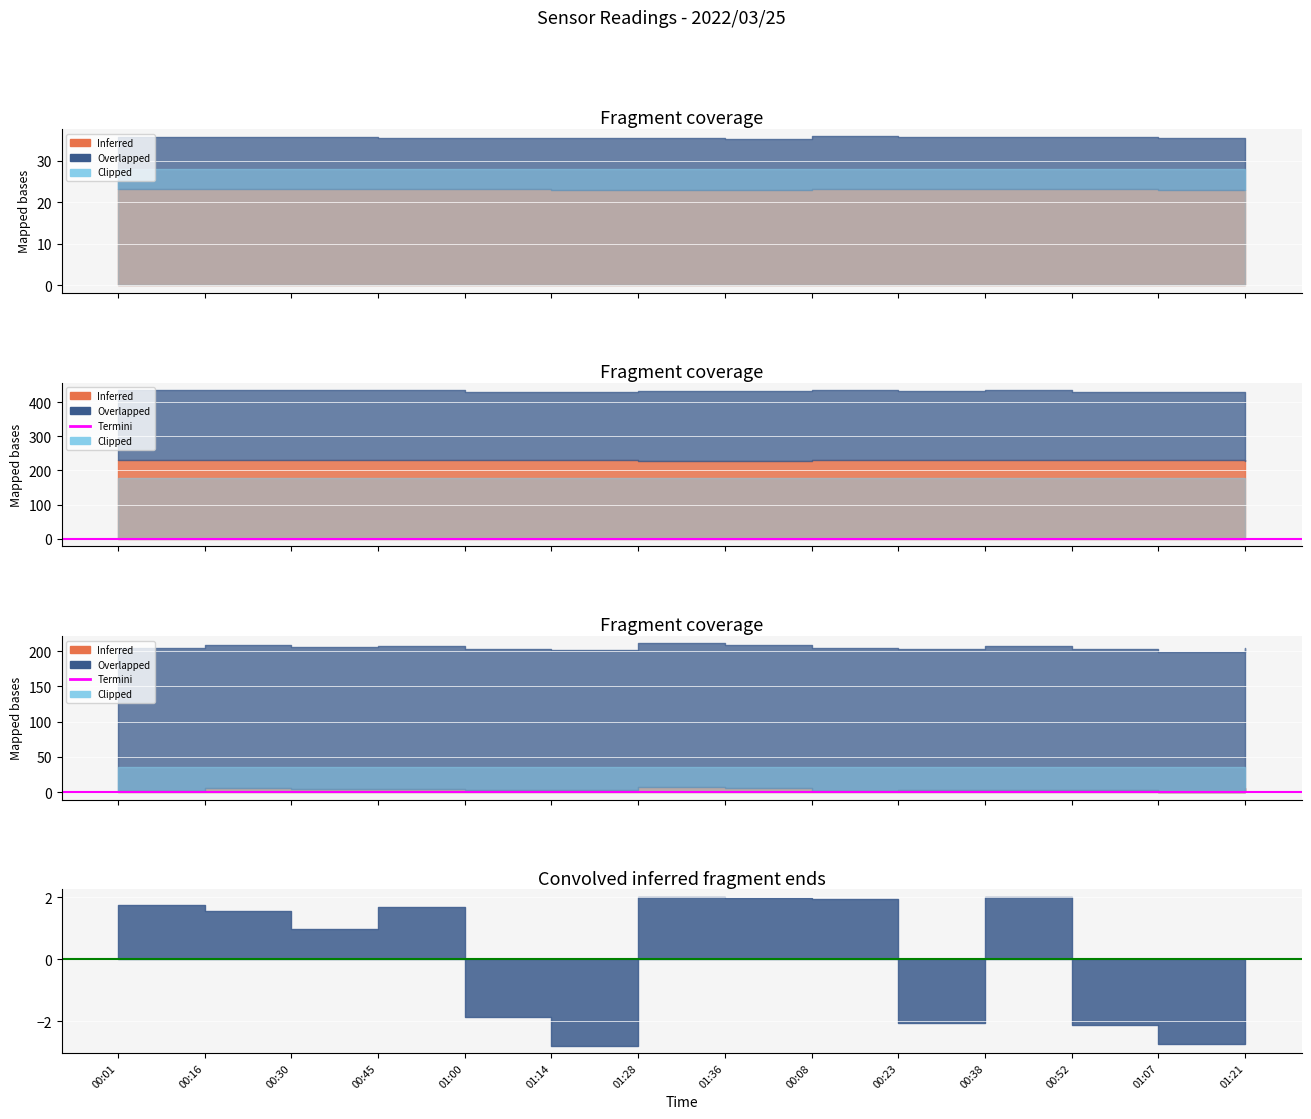

True or false: Samples and Max_cycle intersect in this chart.

False